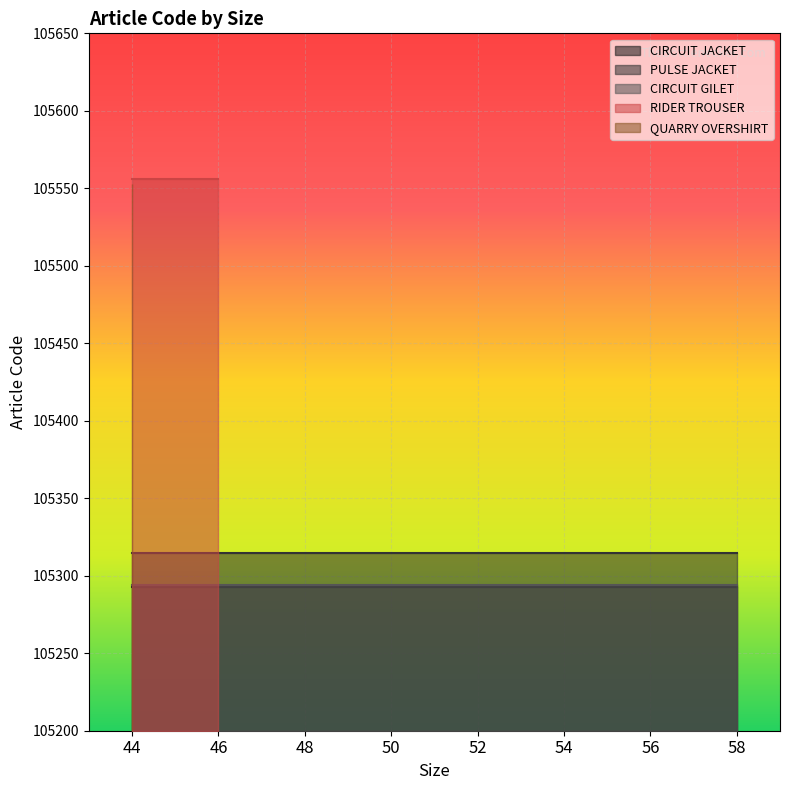

At which category is the sum across all series the highest?

44